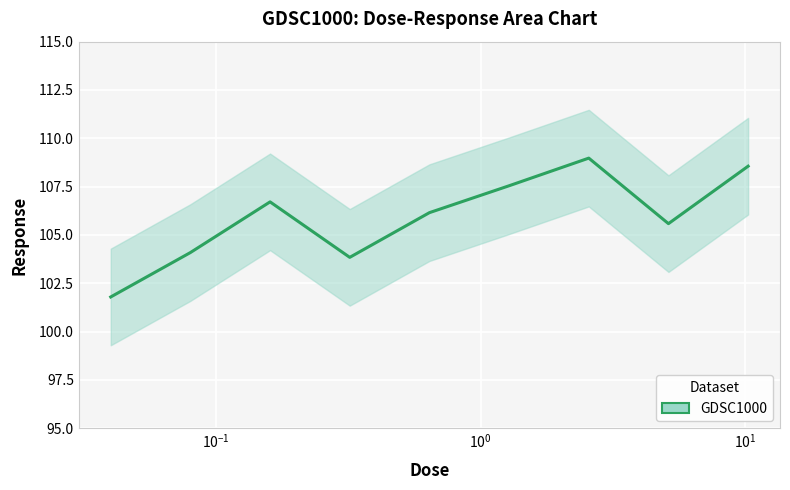

What is the sum of all values?

953.2